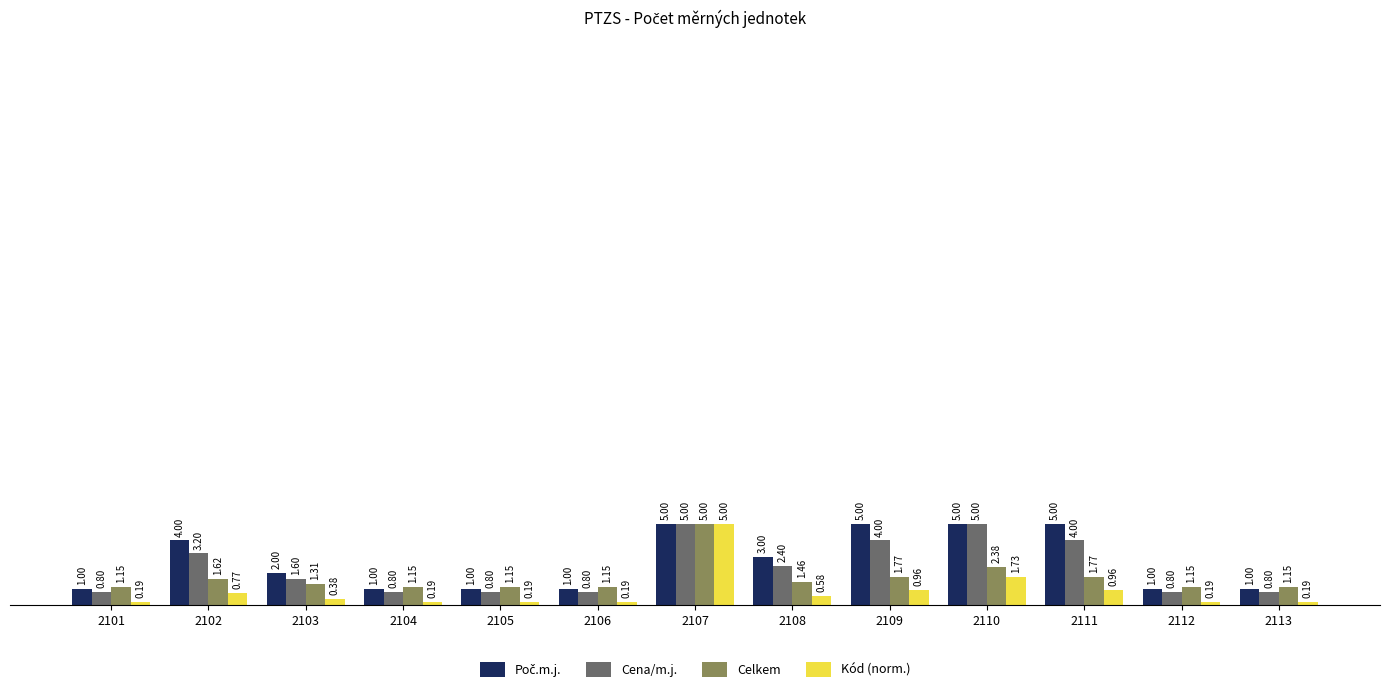

What is the difference between the highest and lowest values at 2113?

1.0